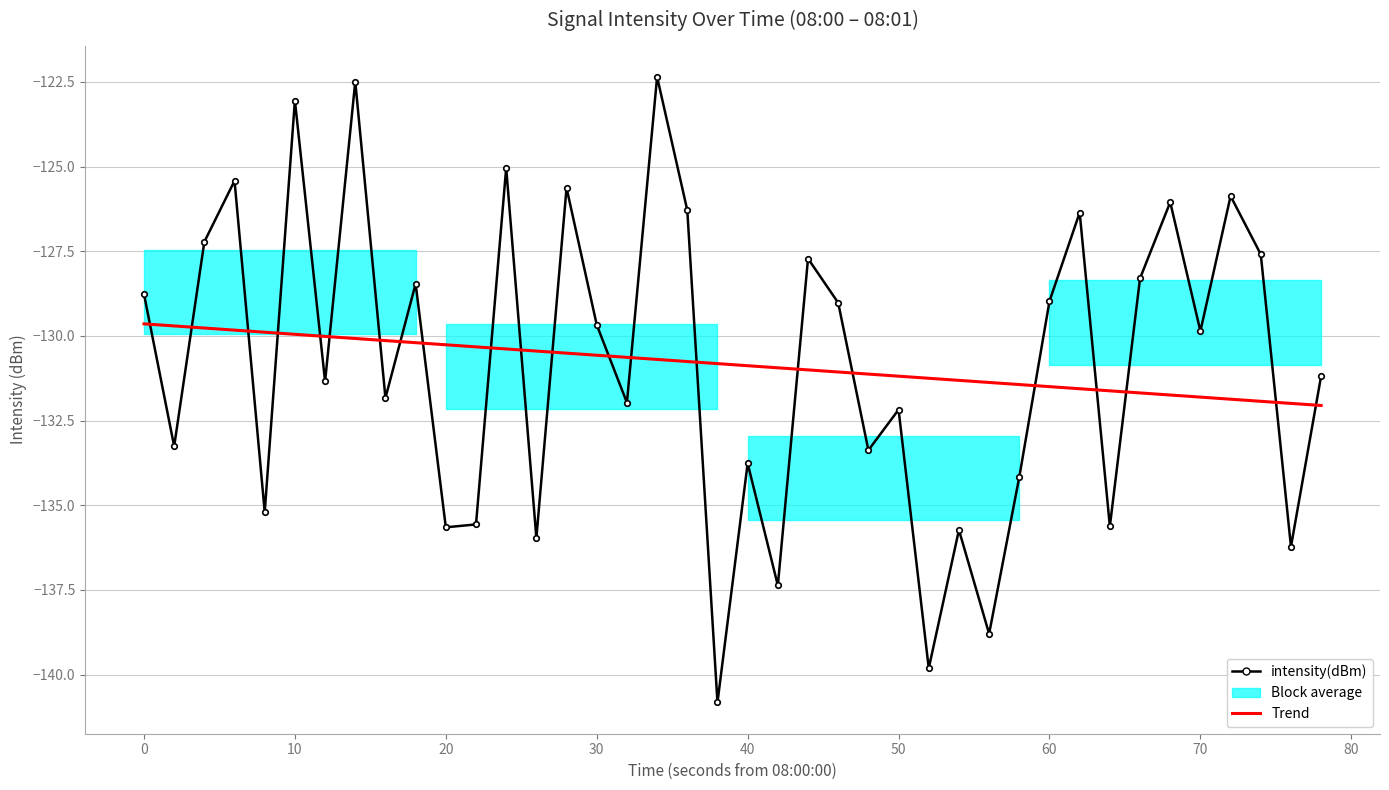

Which series has the widest spread of values?

intensity(dBm)